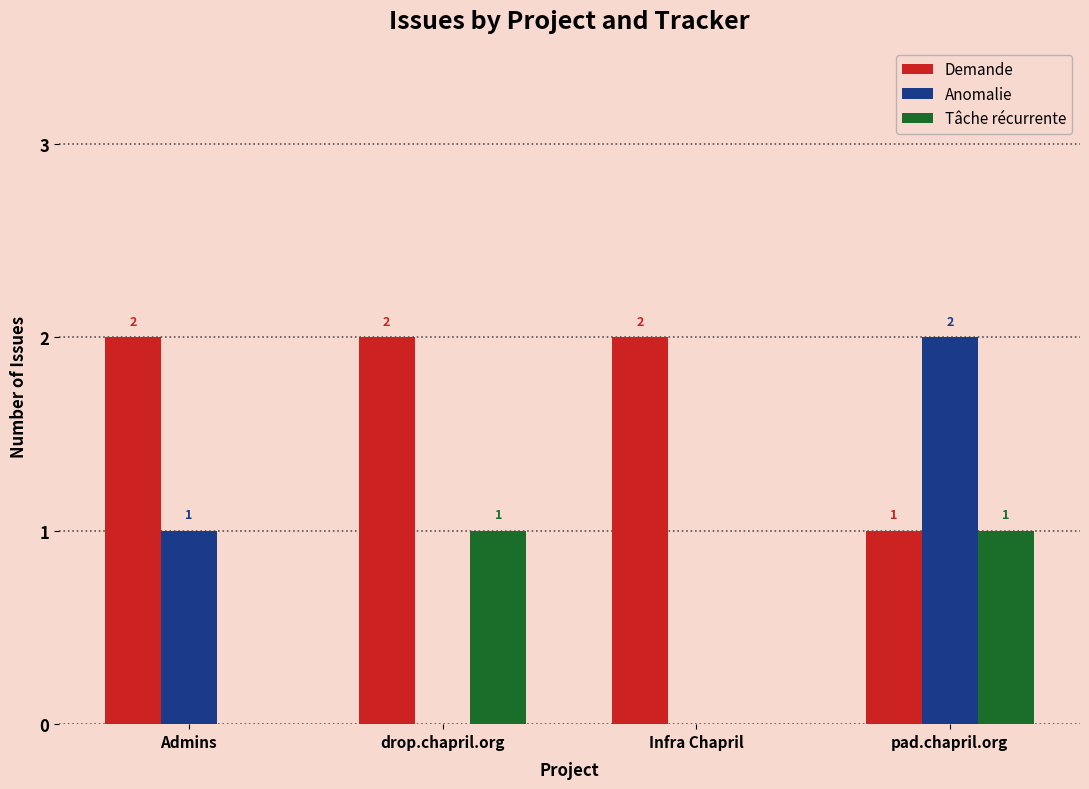

How many Tâche récurrente values are between 0 and 1?

4